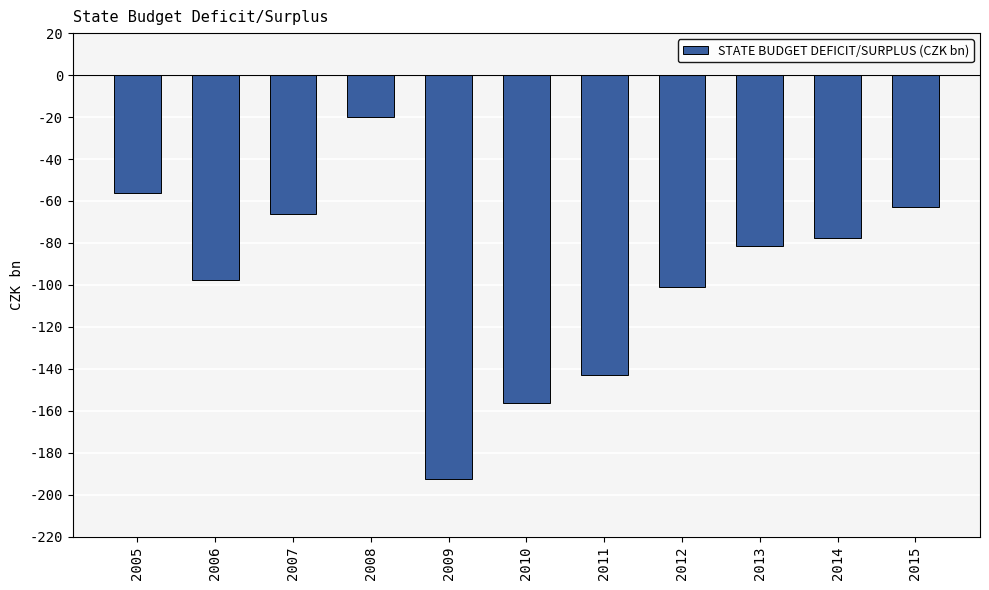

What is the value of the 11th bar from the left?

-62.8